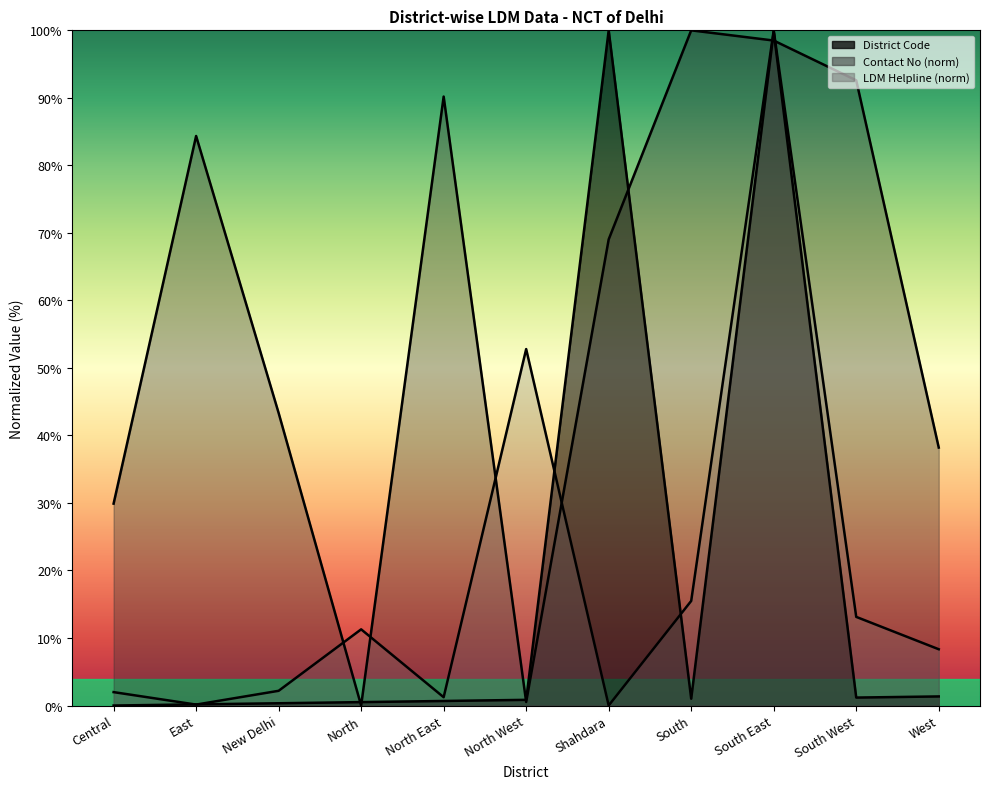

What is the difference between the second highest and second lowest values in the District Code series?

99.7